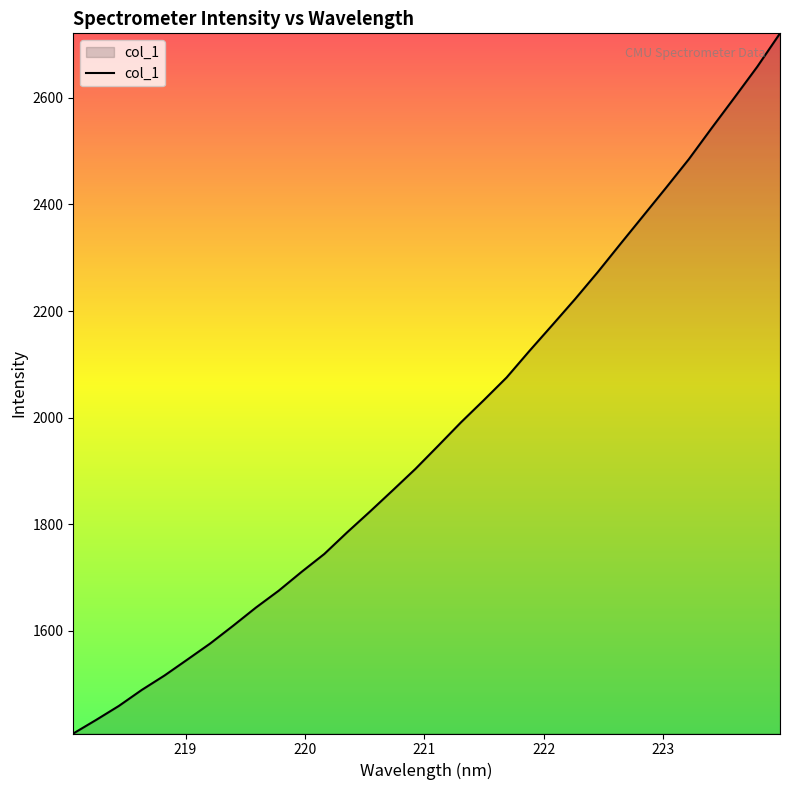

How many lines are shown in the chart?

1